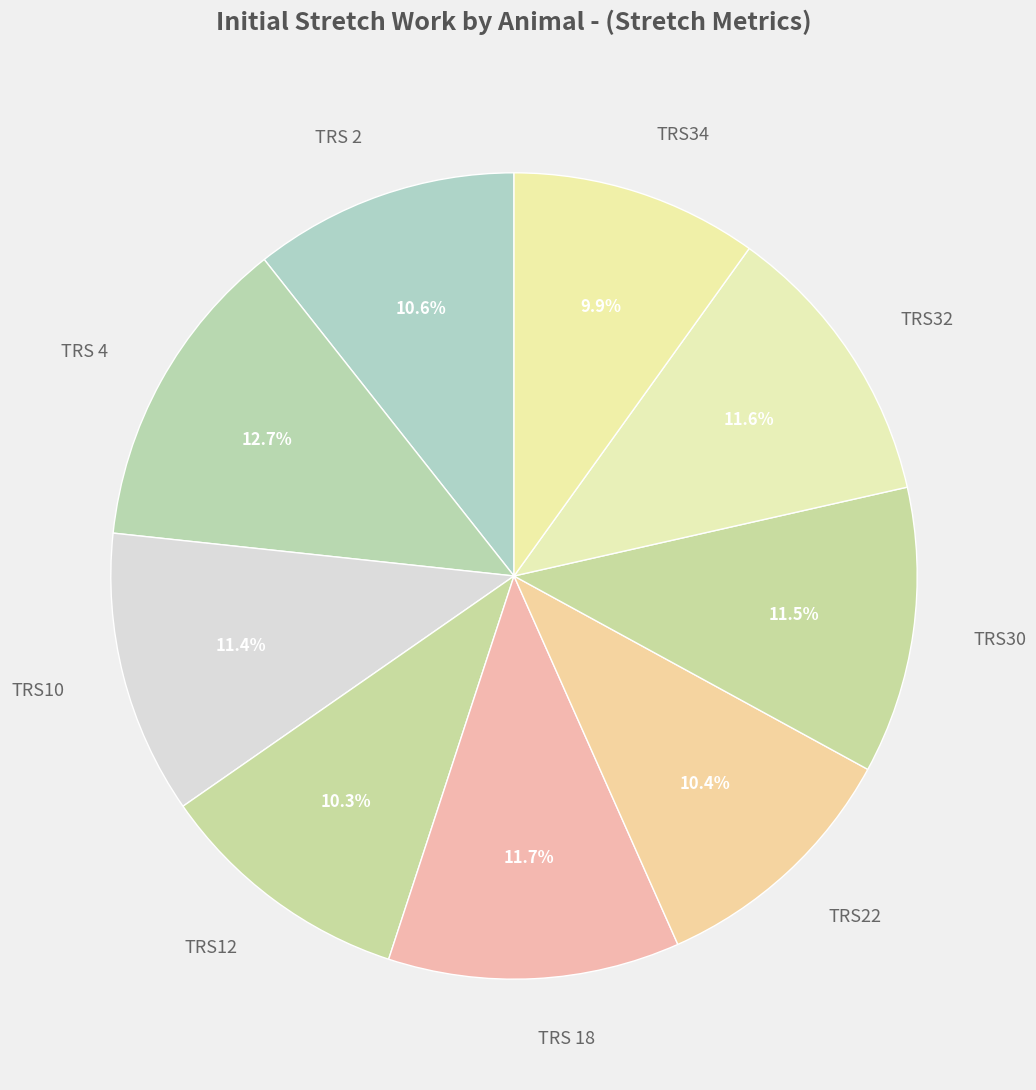

The TRS12 slice represents 16% of the pie. True or false?

False